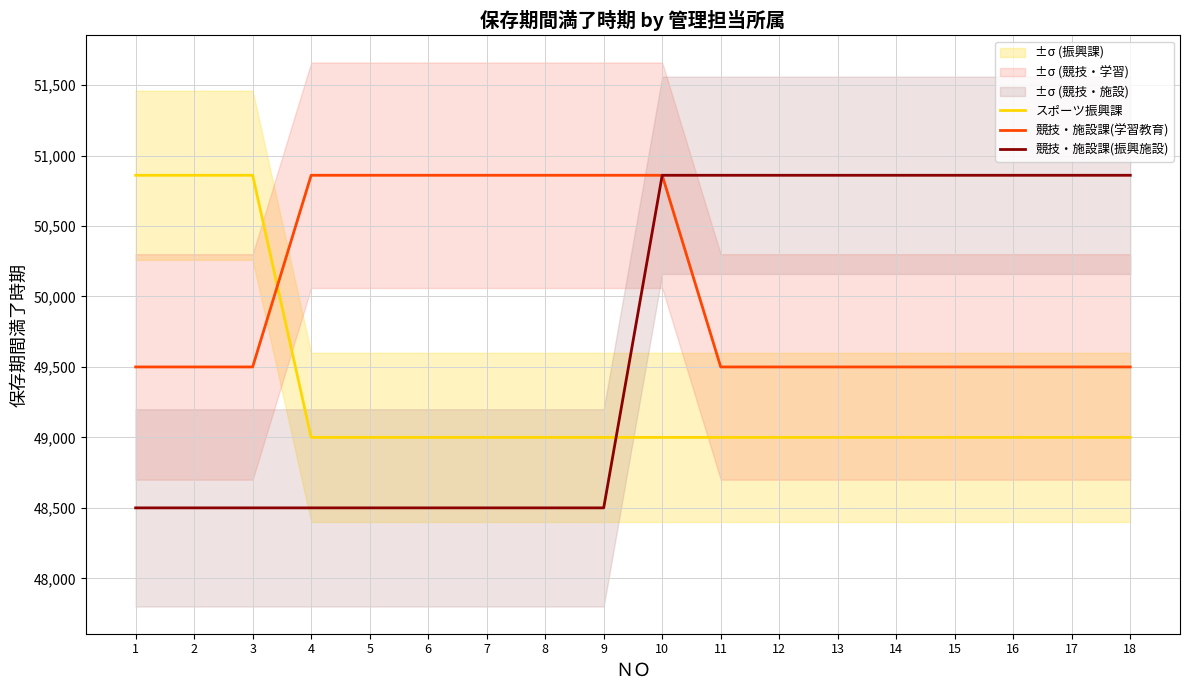

What is the spread (max minus min) of values at 15?

1860